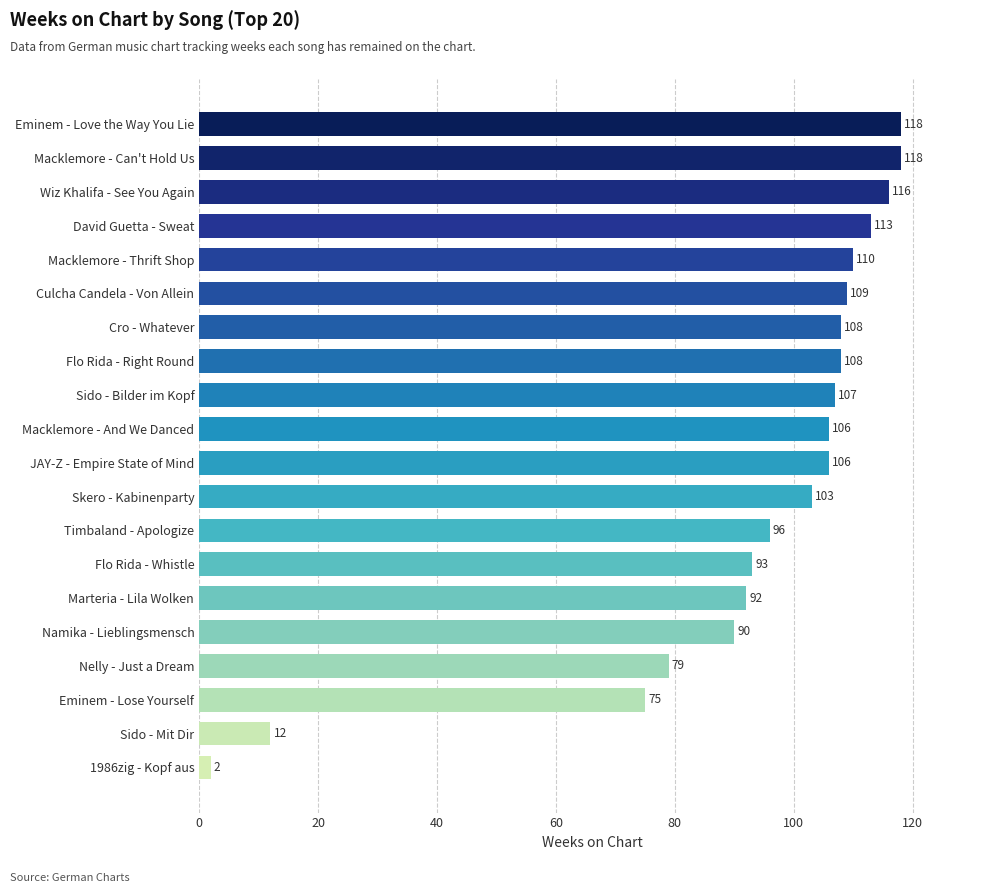

Between Flo Rida - Whistle and Nelly - Just a Dream, which is larger?

Flo Rida - Whistle